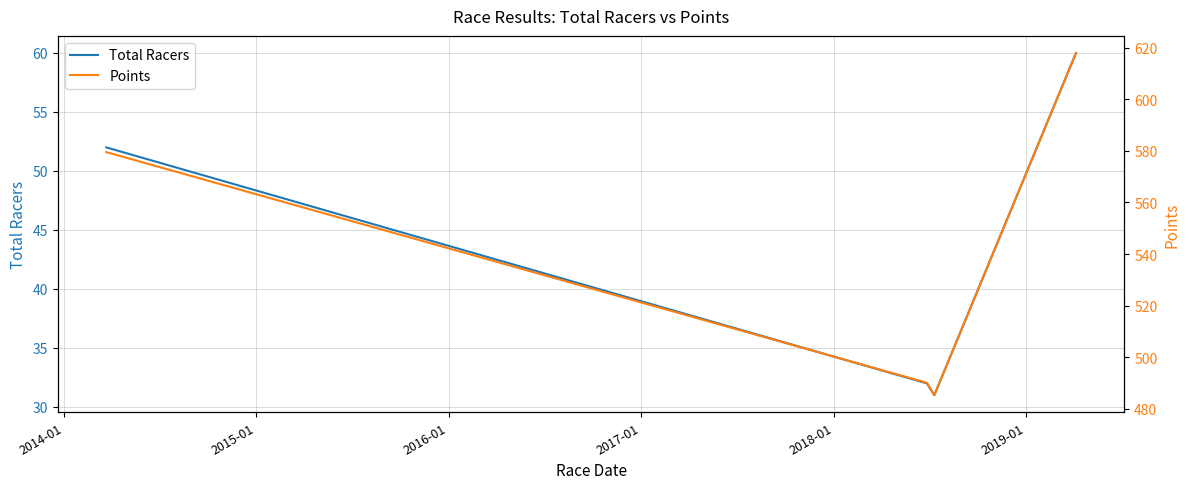

In Total Racers, how many points are lower than both neighbors (excluding endpoints)?

1